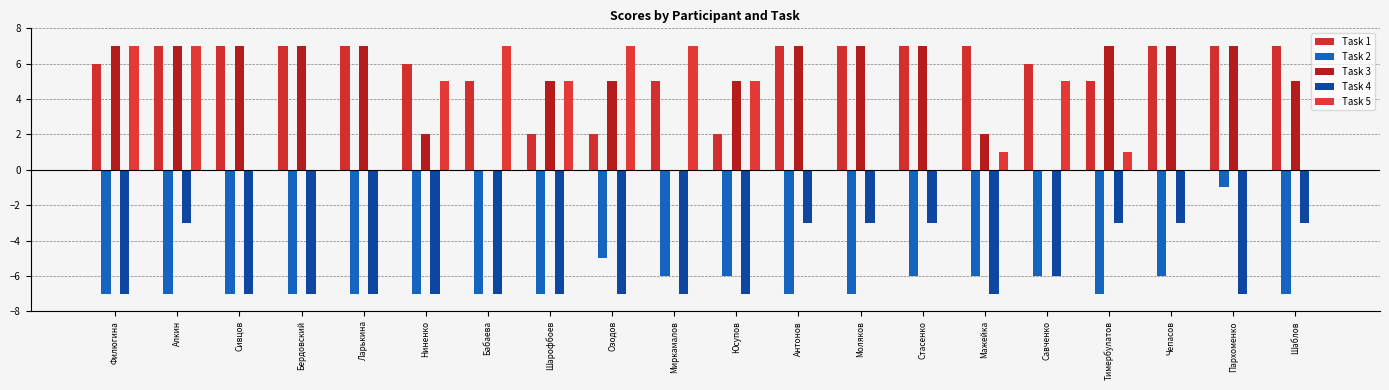

What is the label of the 14th bar from the left?

Стасенко